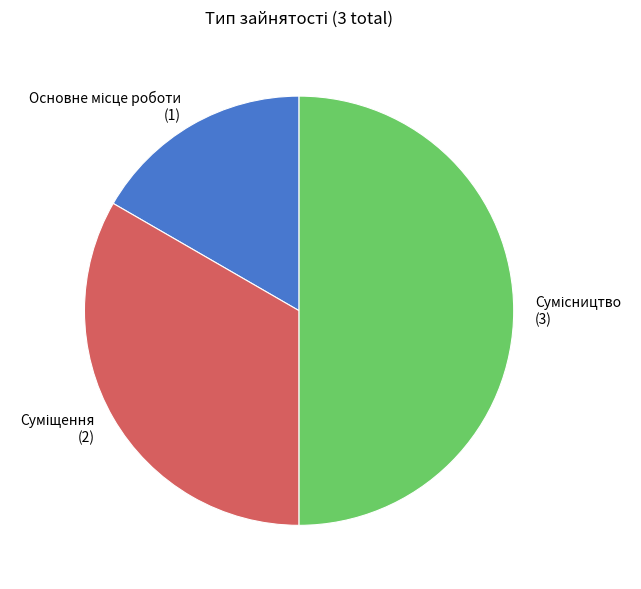

What is the smallest slice in the pie chart?

Основне місце роботи